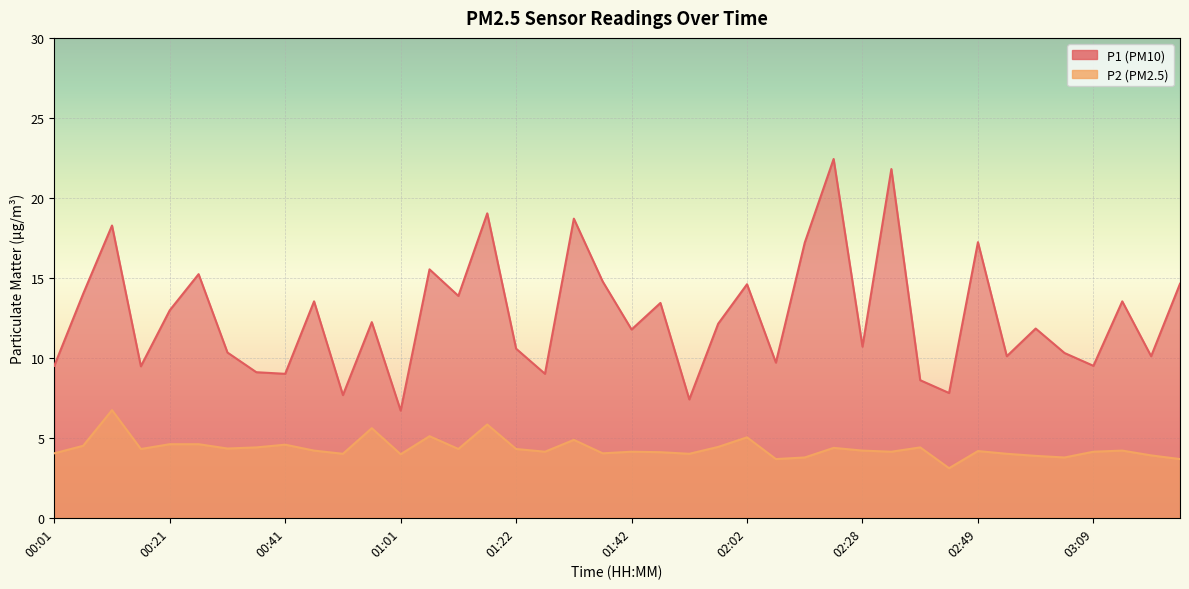

List the labels in order of P2 value, smallest first.

02:44, 02:13, 03:30, 02:18, 03:04, 02:59, 03:25, 01:01, 00:51, 01:52, 02:54, 00:01, 01:37, 01:47, 01:27, 01:42, 02:33, 03:09, 02:49, 00:46, 02:28, 03:14, 00:16, 01:12, 01:22, 00:31, 02:23, 00:36, 02:39, 01:57, 00:06, 00:41, 00:21, 00:26, 01:32, 02:02, 01:06, 00:56, 01:17, 00:11